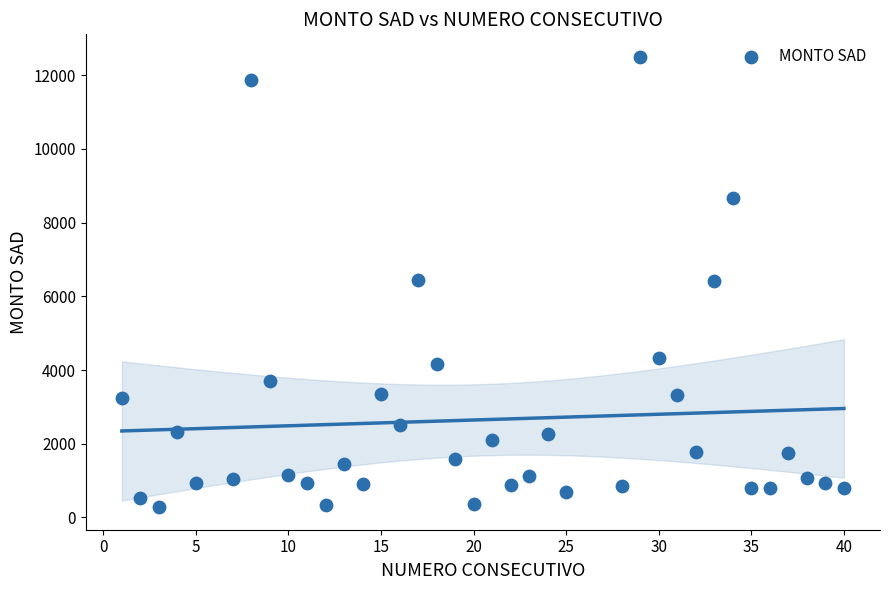

What is the range of X values (max minus min)?

39.0